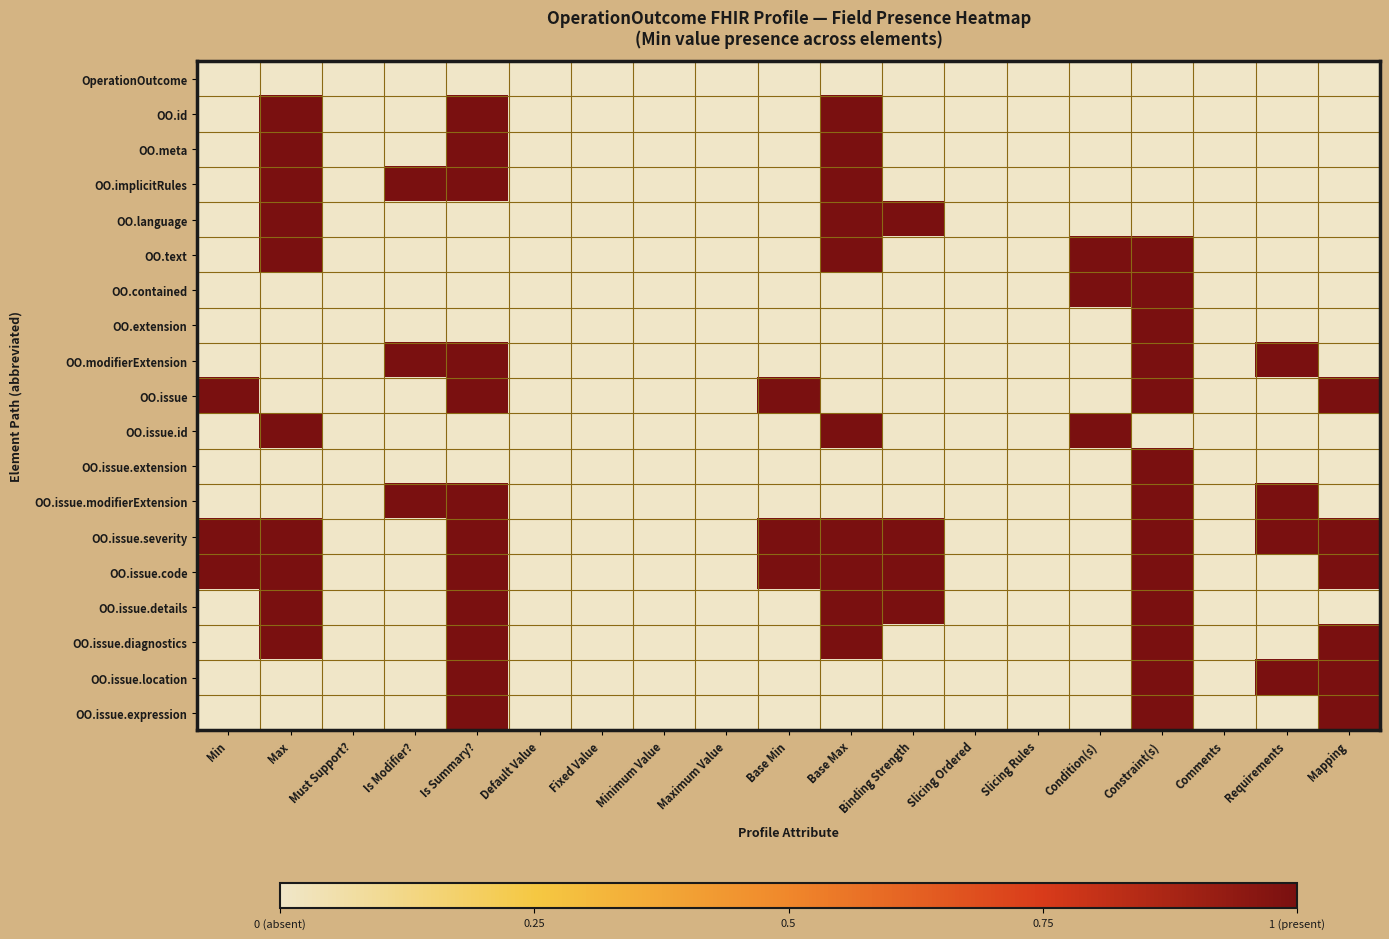

What is the greatest value displayed?

1